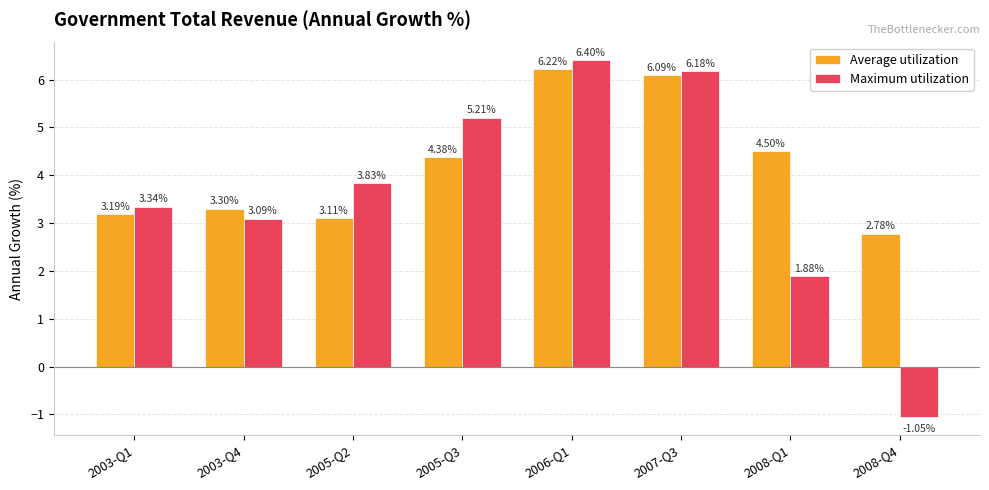

Between 2005-Q3 and 2007-Q3, which series saw the biggest shift?

Average utilization